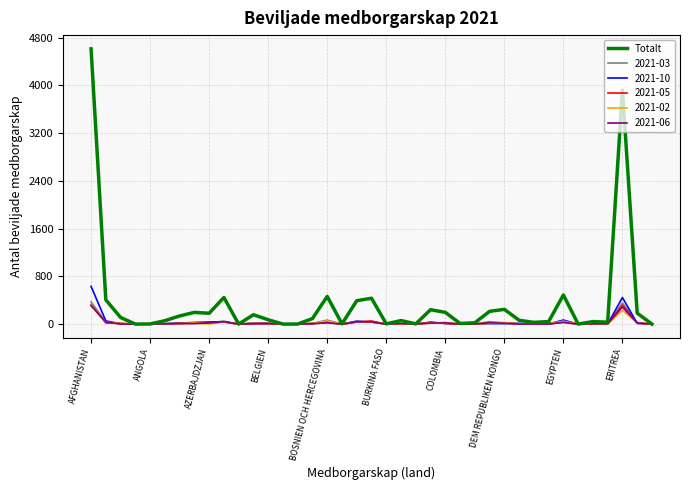

Which series has the widest spread of values?

Totalt